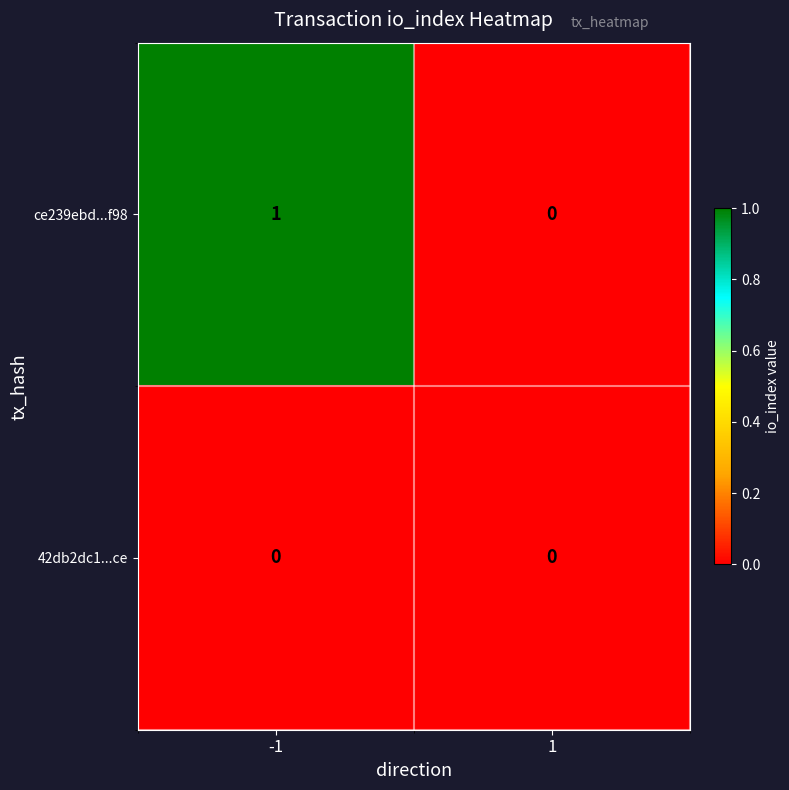

At which category is the sum across all series the highest?

-1